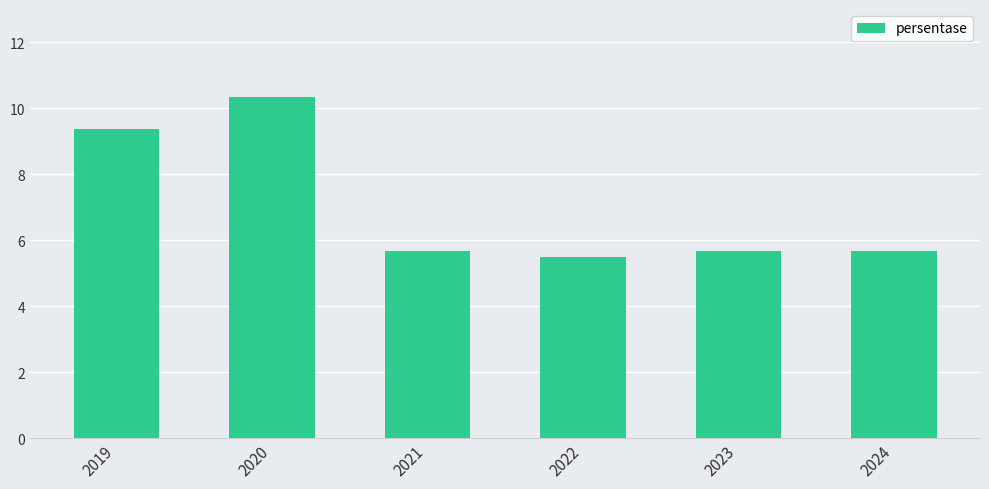

Reading left to right, list all the values displayed in this chart.

9.4	10.3	5.7	5.5	5.7	5.7